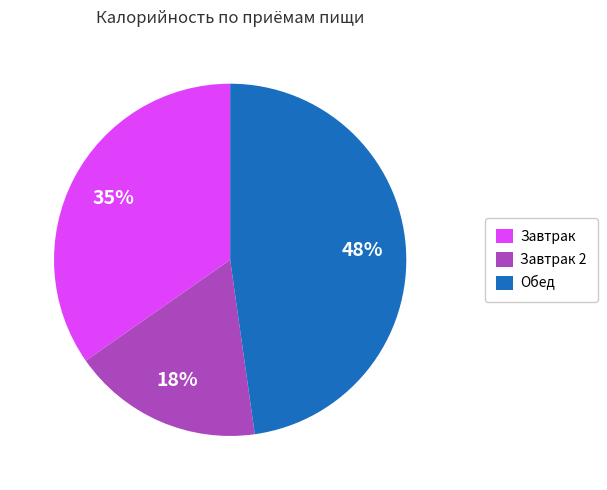

How many segments does this pie chart have?

3